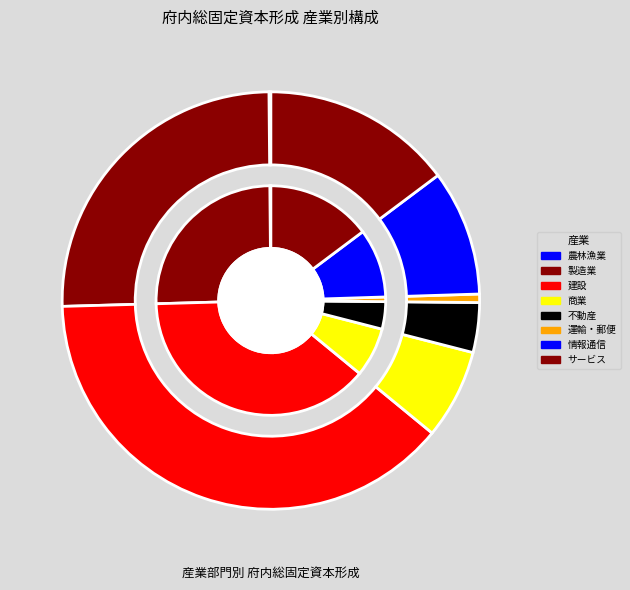

What portion of the pie excludes 電力・ガス・水道?

100.0%